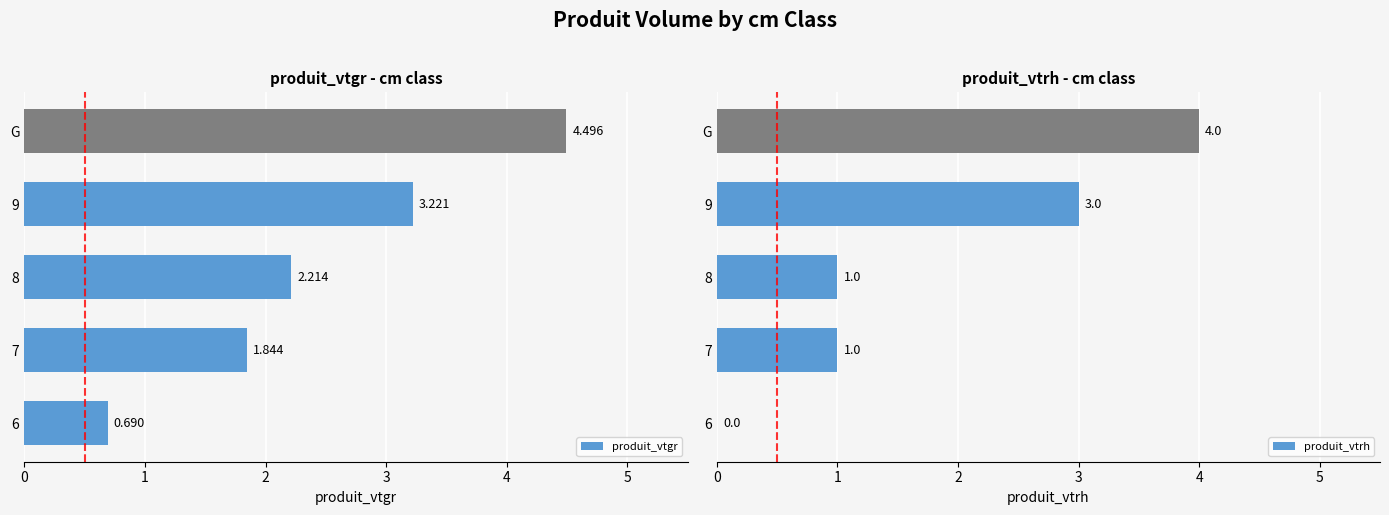

What is the sum of all produit_vtrh values?

9